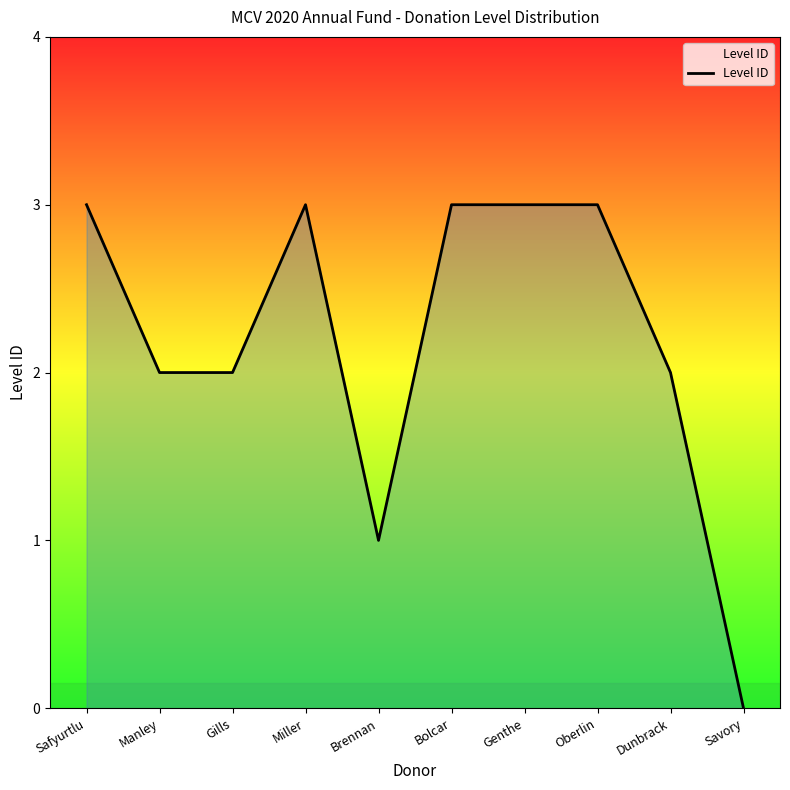

Does the chart display data point markers on the line(s)?

No